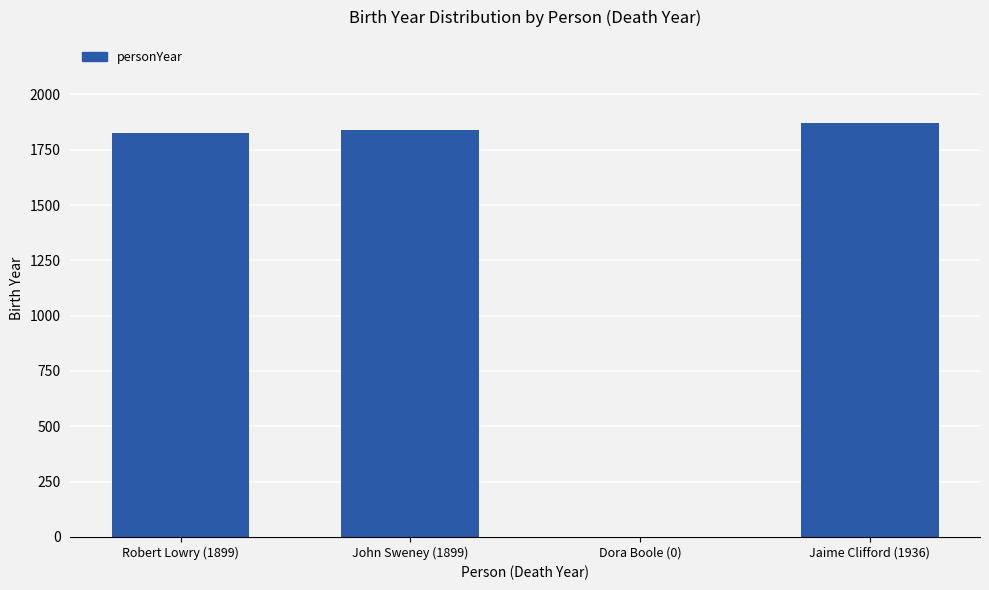

What is the approximate value at Robert Lowry (1899)?

1826